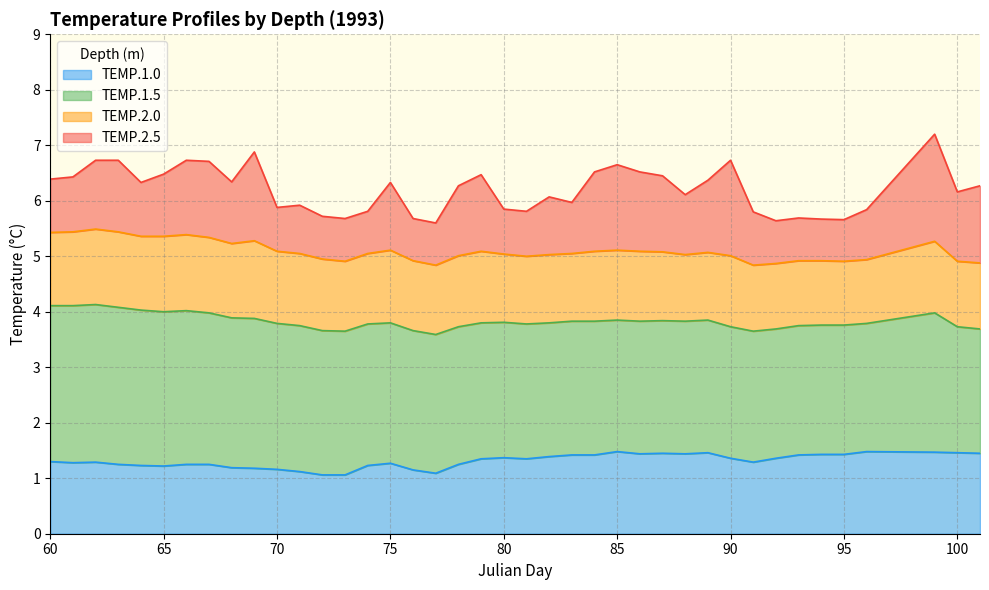

What is the value of the TEMP.2.0 point at the 11th from the left?

5.1